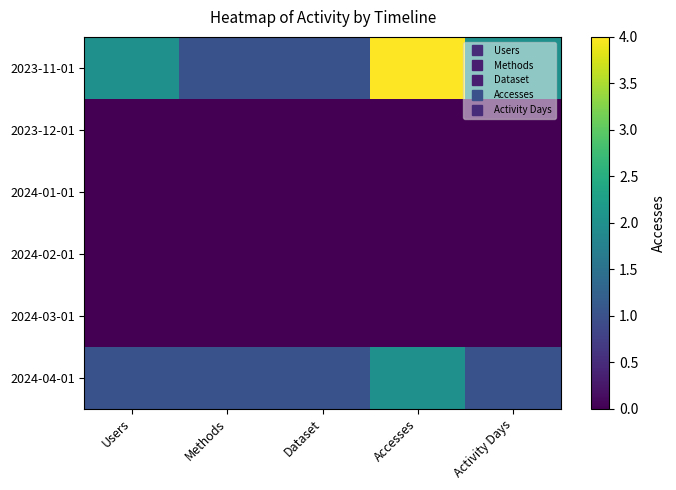

Rank the series at Users from lowest to highest value.

2023-12-01, 2024-01-01, 2024-02-01, 2024-03-01, 2024-04-01, 2023-11-01